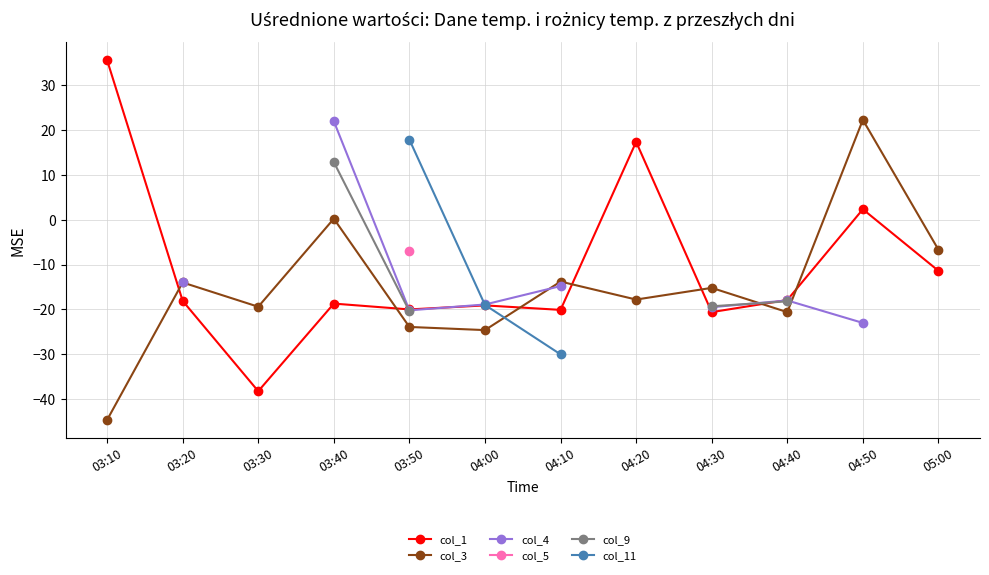

What are all the series names shown in the legend?

col_1, col_3, col_4, col_5, col_9, col_11